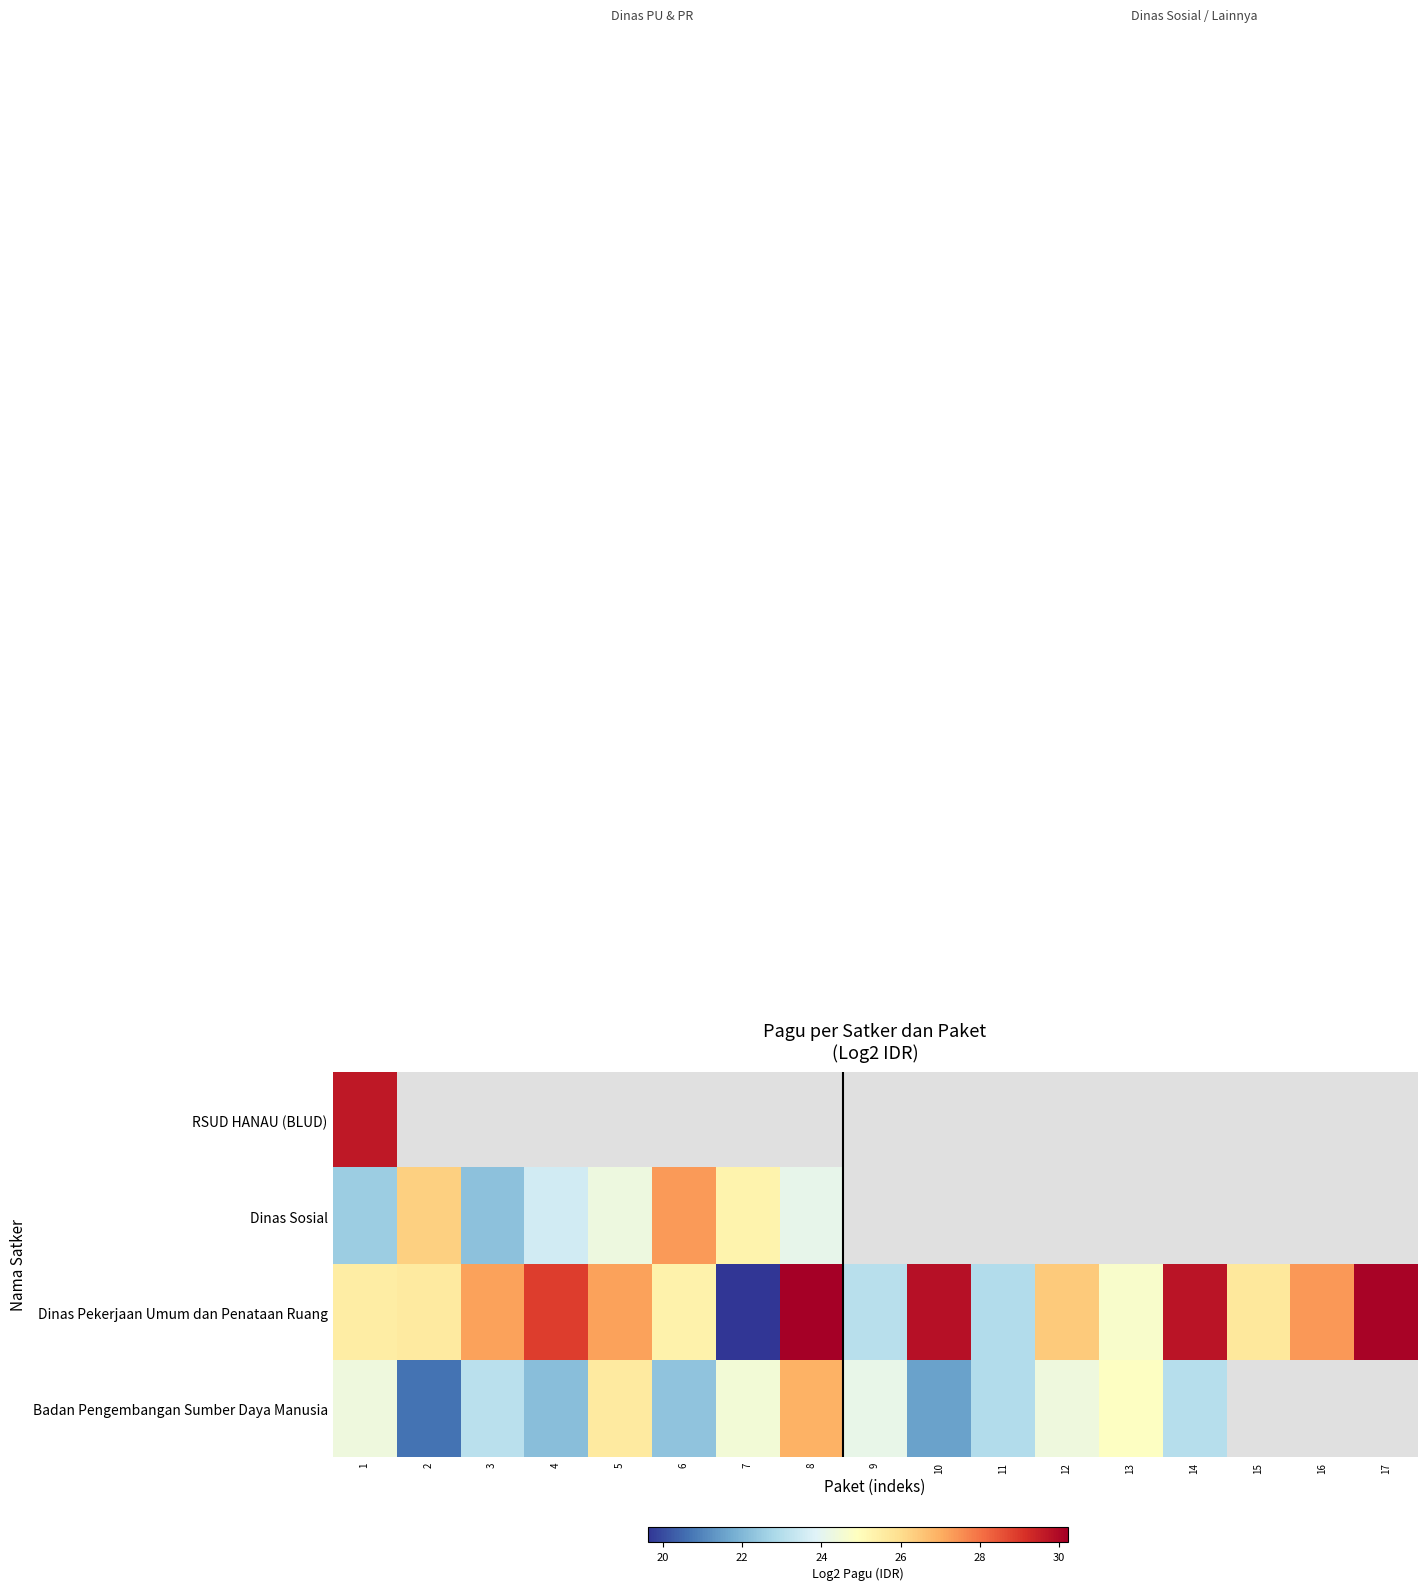

How many distinct data groups are displayed?

4